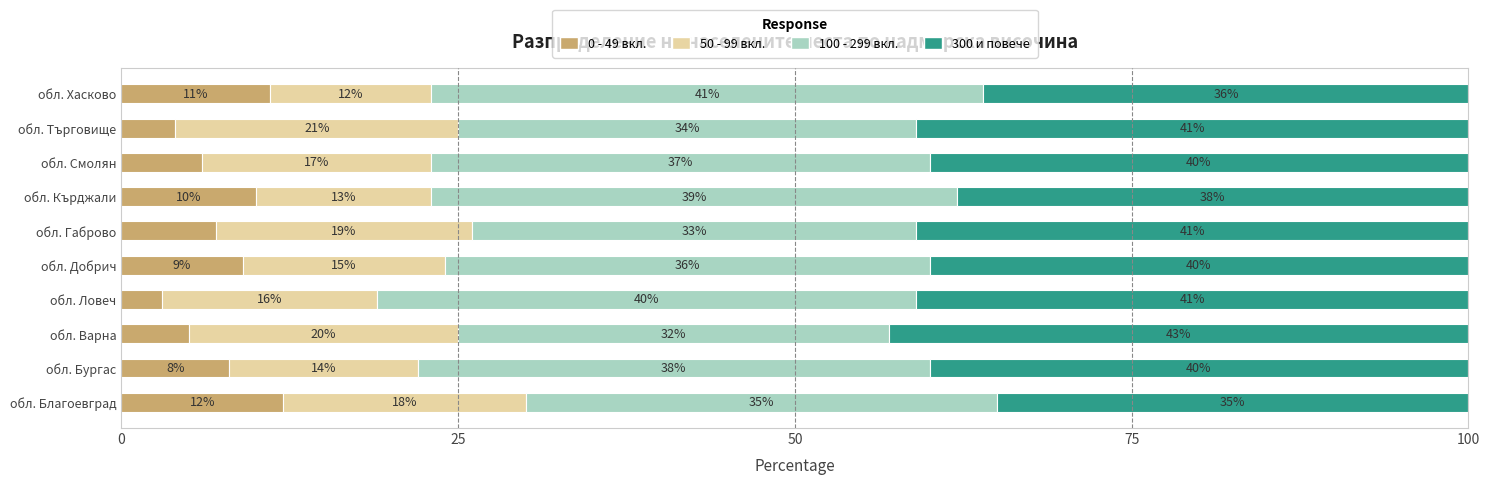

Where is 0 - 49 вкл. nearest to the value 7?

обл. Габрово